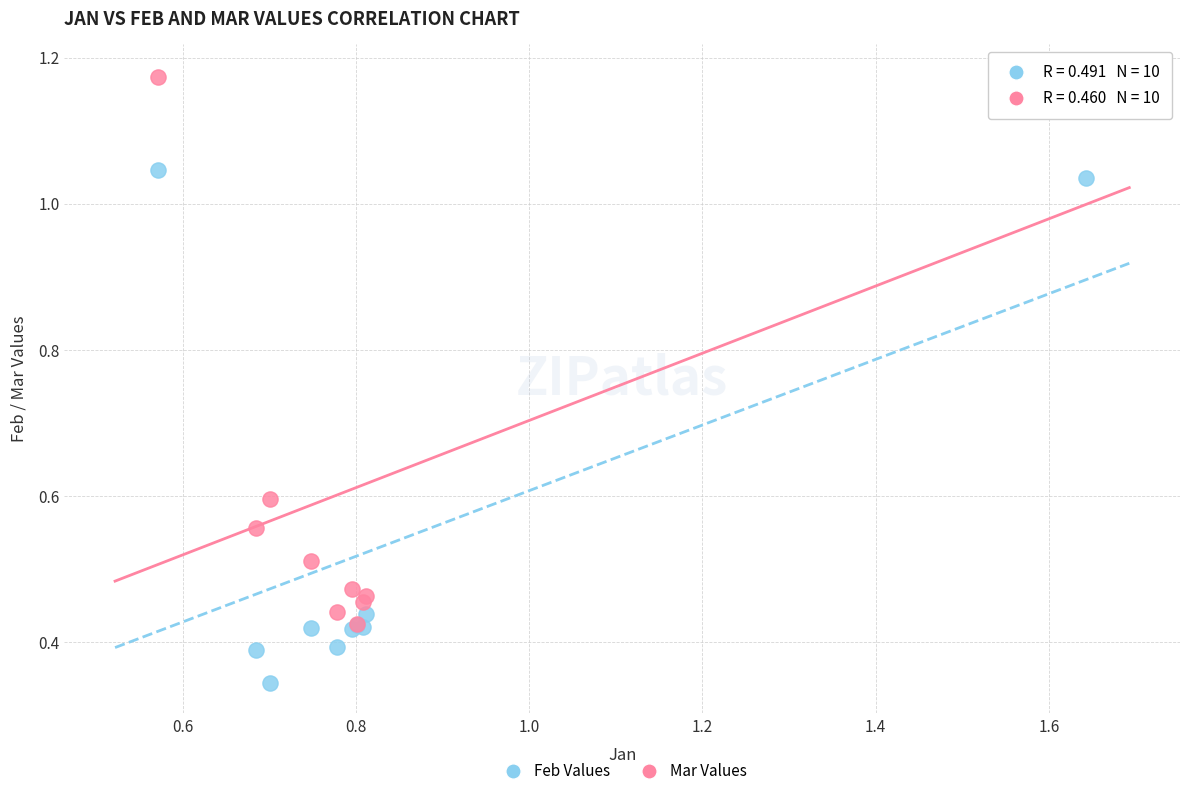

What are all the series names shown in the legend?

Feb Values, Mar Values